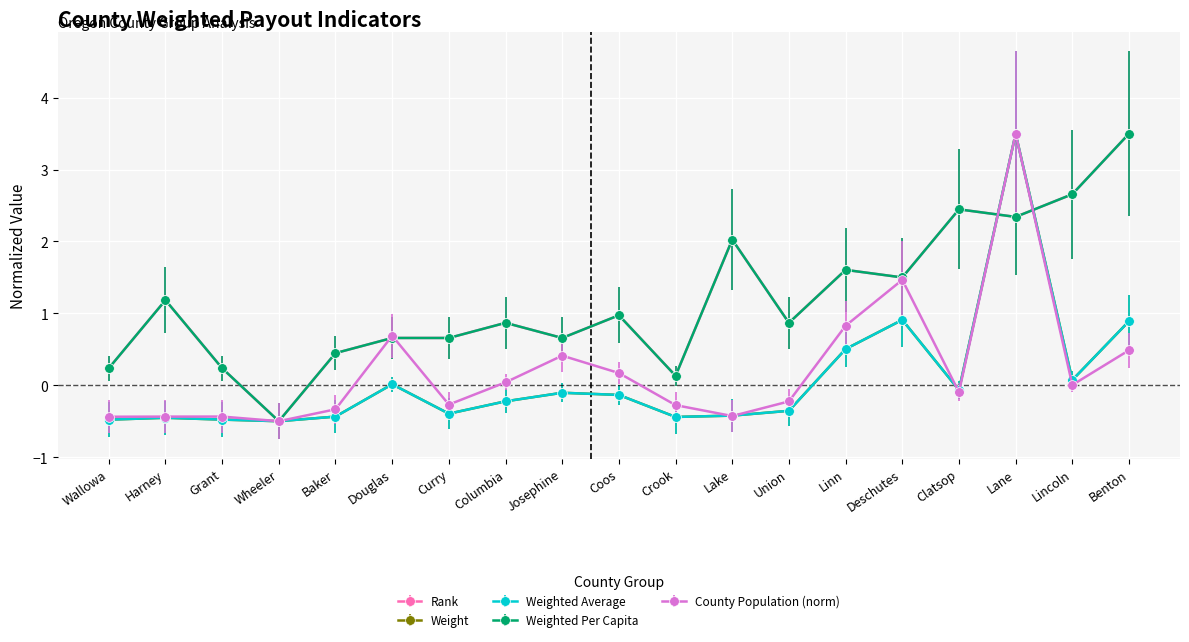

Is the value of Rank at Union greater than the value of County Population (norm) at Douglas?

Yes